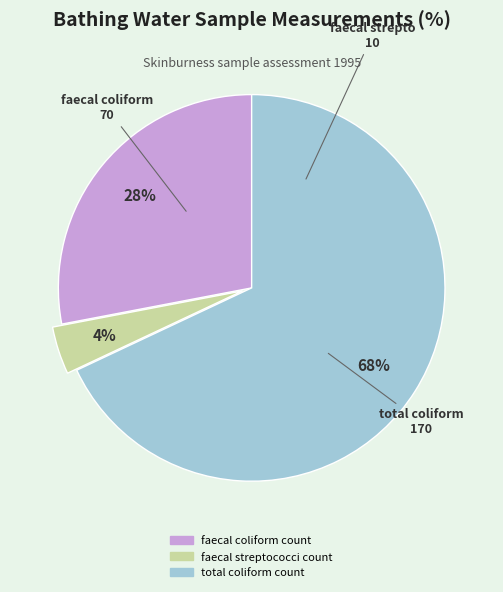

To the nearest percent, what portion does faecal coliform count represent?

28%